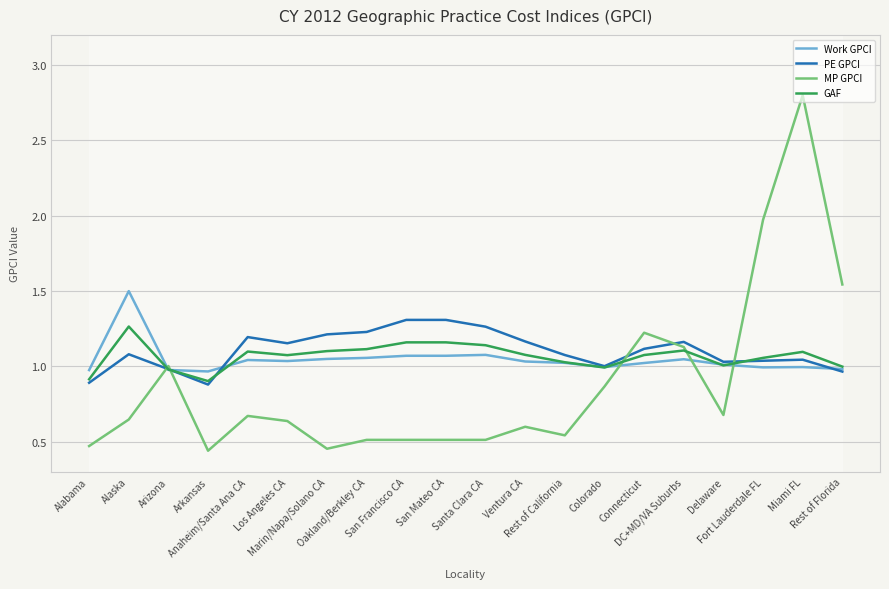

What is the value of the PE GPCI point at the 10th from the left?

1.3